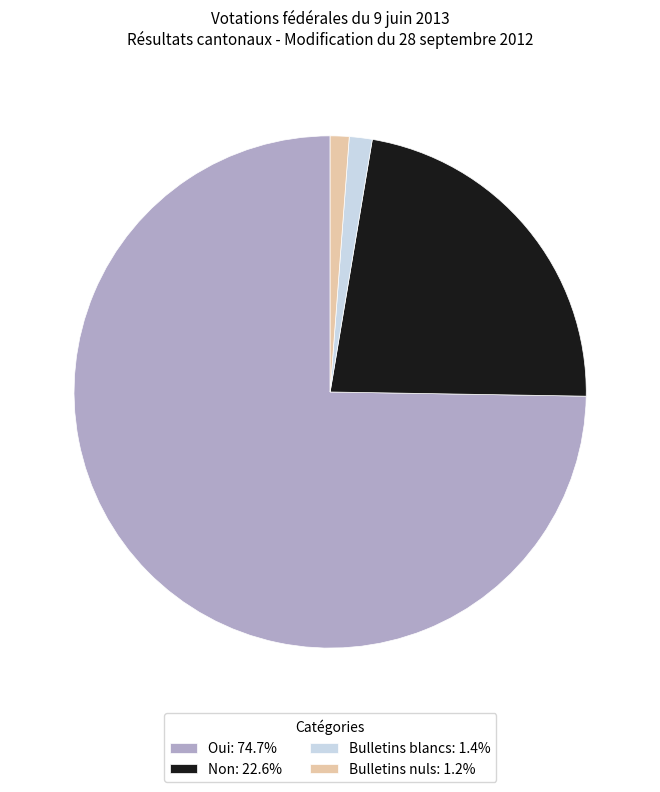

Do Bulletins nuls: 1.2% and Bulletins blancs: 1.4% together represent more than half of the pie?

No